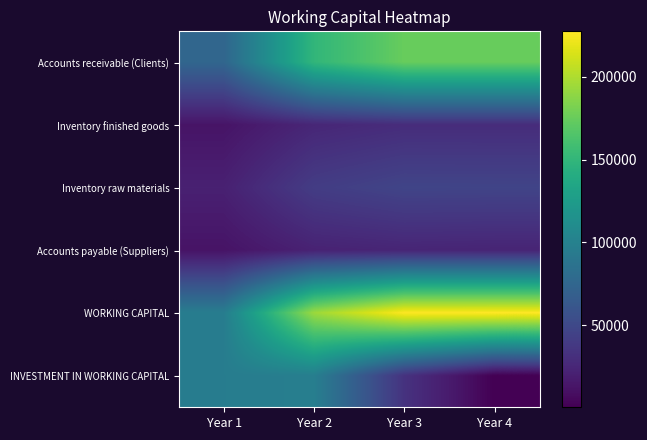

Reading left to right, extract all data points from this chart.

Accounts receivable (Clients): Year 1=75000.0	Year 2=150000.0	Year 3=175000.0	Year 4=175000.0
Inventory finished goods: Year 1=12500.0	Year 2=25000.0	Year 3=29166.7	Year 4=29166.7
Inventory raw materials: Year 1=20833.3	Year 2=40833.3	Year 3=46944.4	Year 4=46666.7
Accounts payable (Suppliers): Year 1=12152.8	Year 2=22083.3	Year 3=23981.5	Year 4=23310.2
WORKING CAPITAL: Year 1=96180.6	Year 2=193750.0	Year 3=227129.6	Year 4=227523.1
INVESTMENT IN WORKING CAPITAL: Year 1=96180.6	Year 2=97569.4	Year 3=33379.6	Year 4=393.5